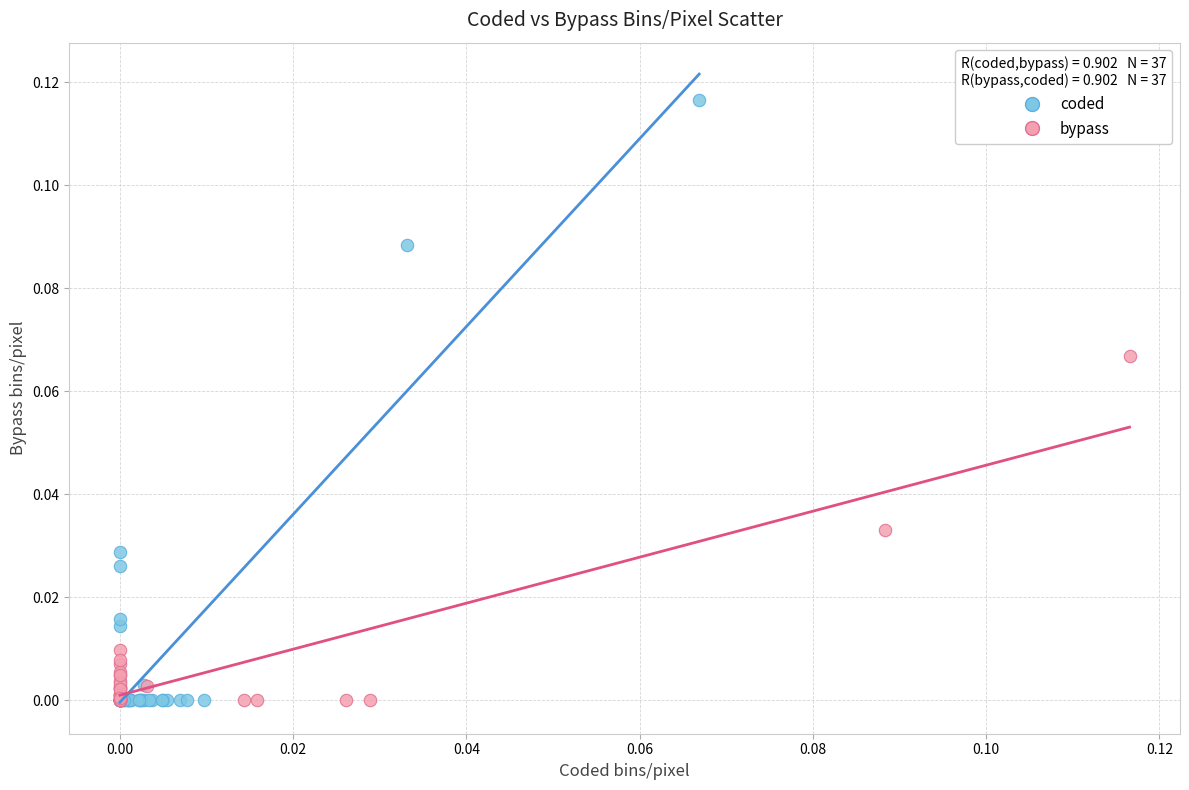

Which series reaches the maximum Y coordinate?

coded